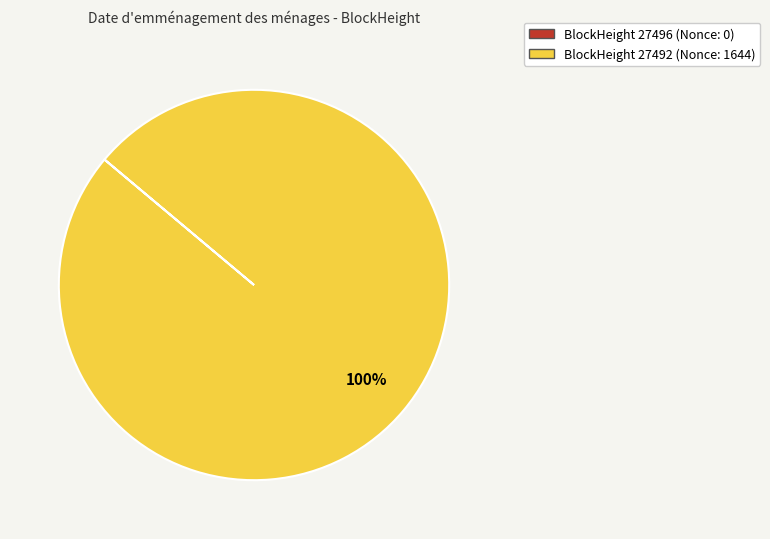

To the nearest percent, what is the average slice percentage?

50%